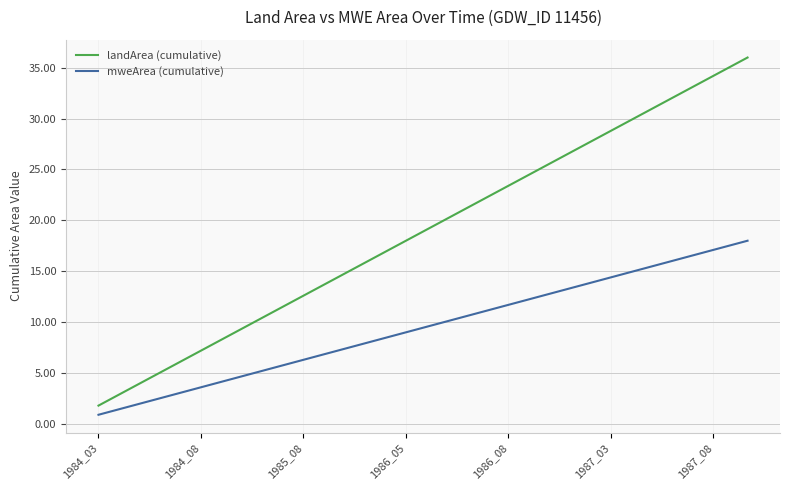

What is the maximum value for mweArea (cumulative)?

18.0